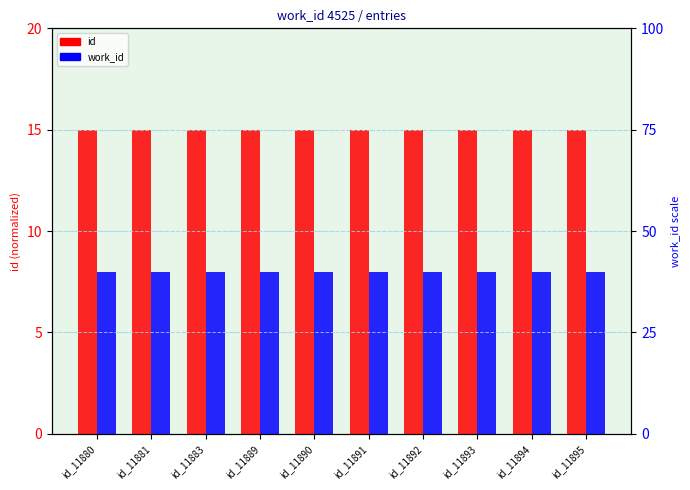

Count the number of categories in the chart.

10